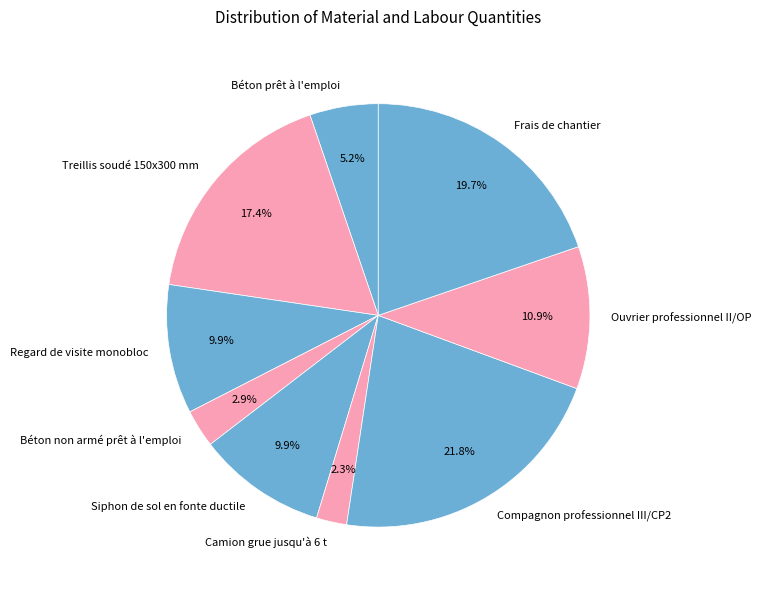

Combined, do Siphon de sol en fonte ductile and Camion grue jusqu'à 6 t account for over 50%?

No